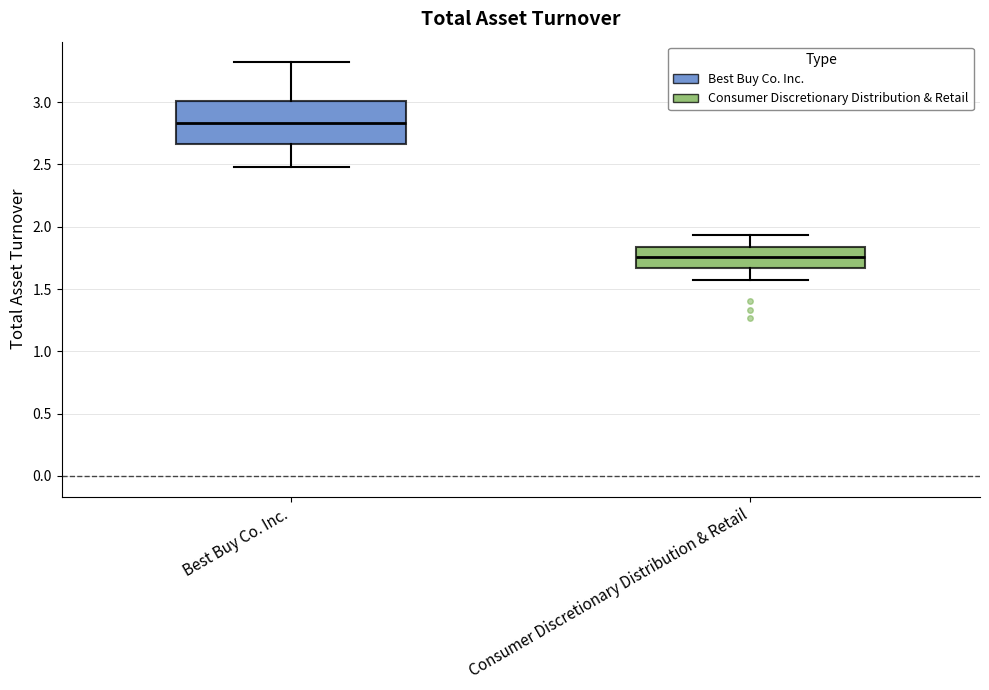

Which box is the tallest, from its lower edge to its upper edge?

Best Buy Co. Inc.